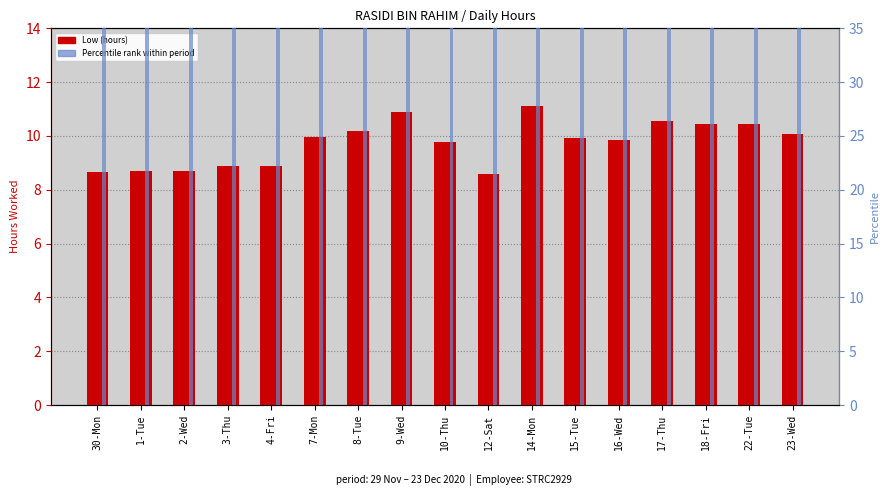

The Percentile rank within period series shows 55.2 at 8-Tue. True or false?

False